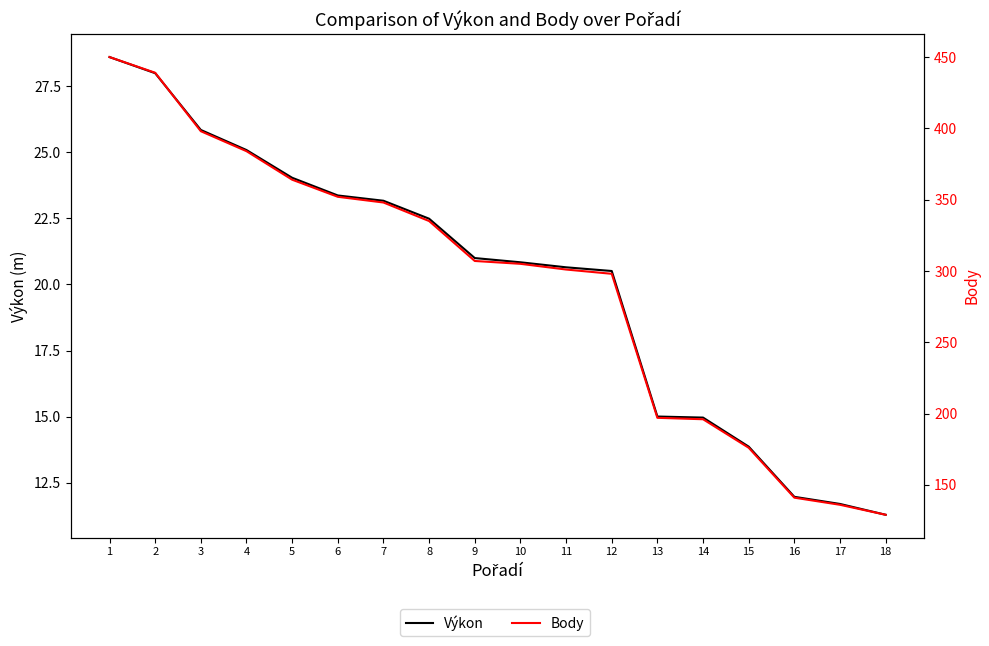

How many categories are shown in the chart?

18